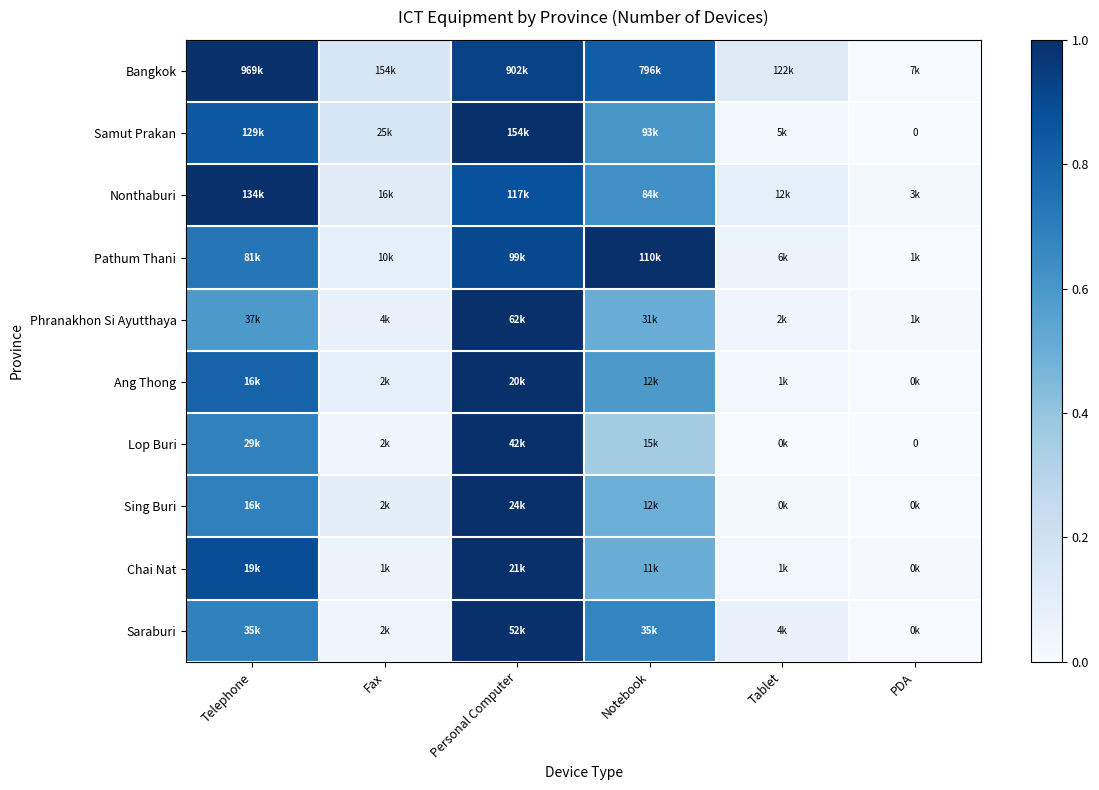

At which label does Saraburi reach its peak?

Personal Computer